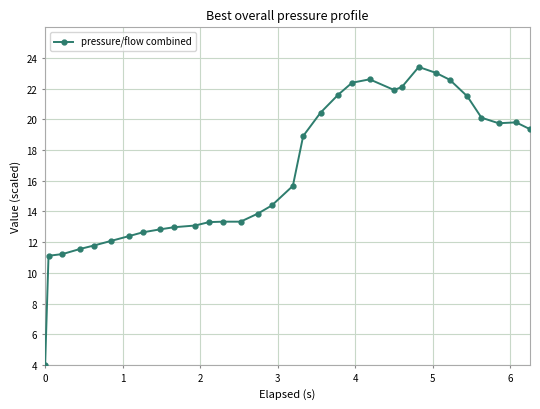

What is the value of the 10th point from the left?

13.0